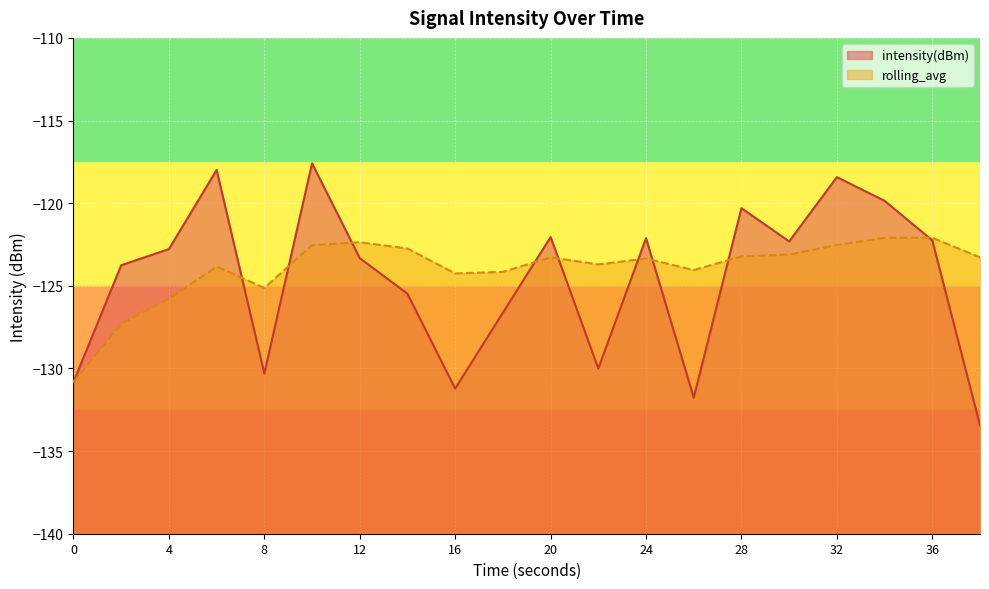

What is the lowest value of the rolling_avg series?

-130.8